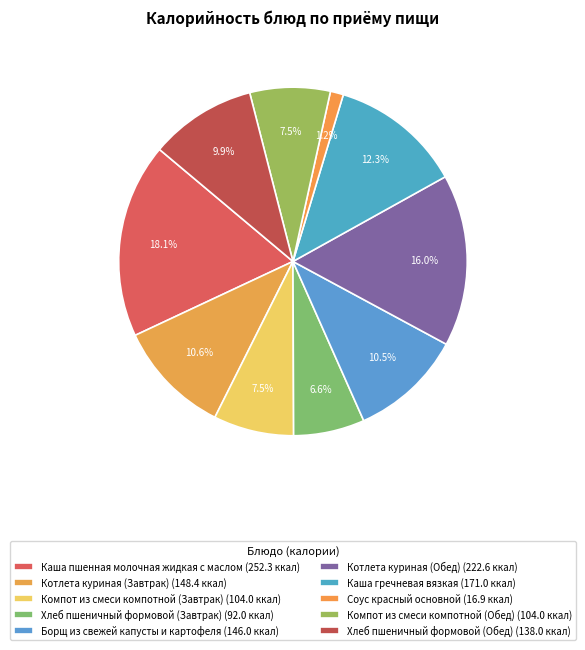

To the nearest percent, what portion does Каша гречневая вязкая represent?

12%